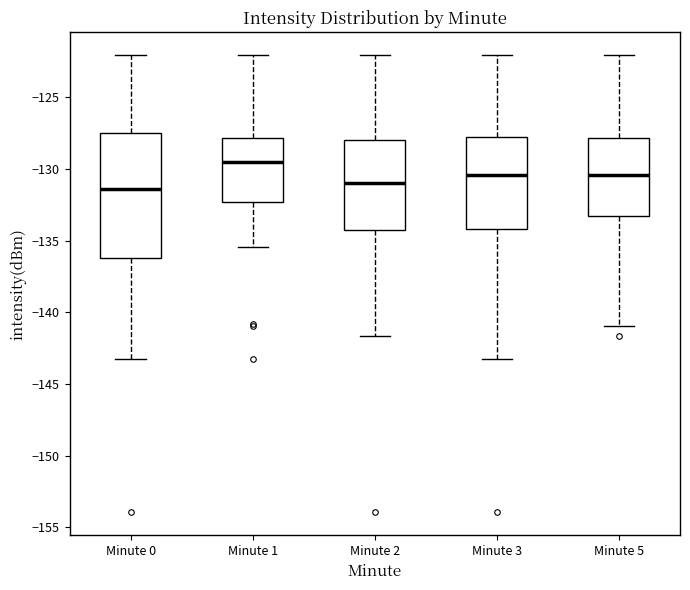

Reading left to right, read every box against the y-axis: the position of its median line, the range the box covers, and the ends of its whiskers. The values are not printed on the chart, so give them approximately, as read against the axis.

Minute 0: median -131.5, box -136.0 to -127.5, whiskers -143.0 to -122.0
Minute 1: median -129.5, box -132.5 to -128.0, whiskers -135.5 to -122.0
Minute 2: median -131.0, box -134.0 to -128.0, whiskers -141.5 to -122.0
Minute 3: median -130.5, box -134.0 to -128.0, whiskers -143.0 to -122.0
Minute 5: median -130.5, box -133.5 to -128.0, whiskers -141.0 to -122.0